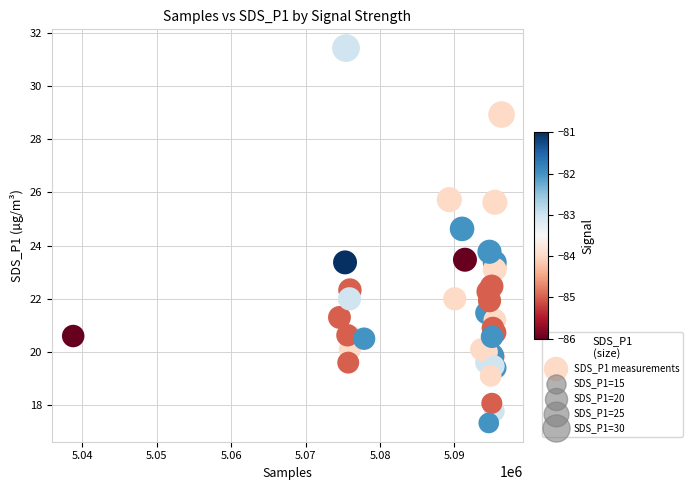

What Y value in the scatter plot is closest to 24?

23.8